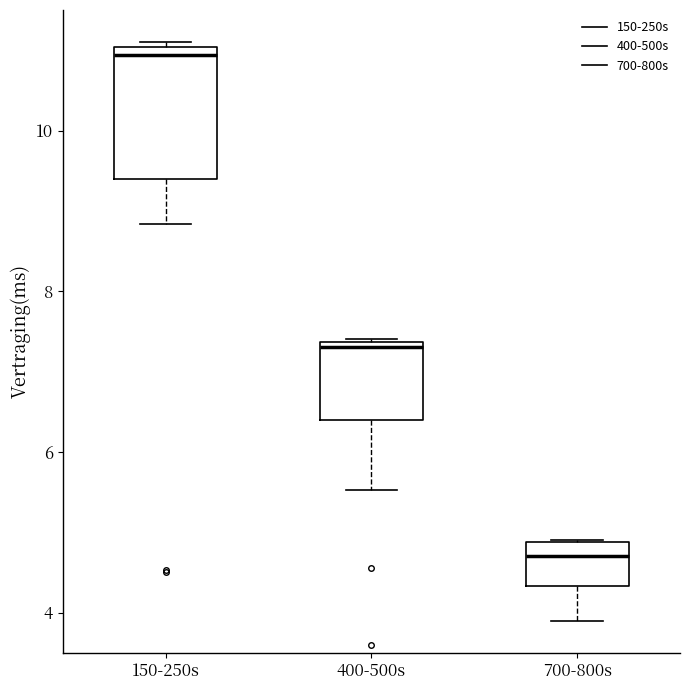

Which box is the tallest, from its lower edge to its upper edge?

150-250s